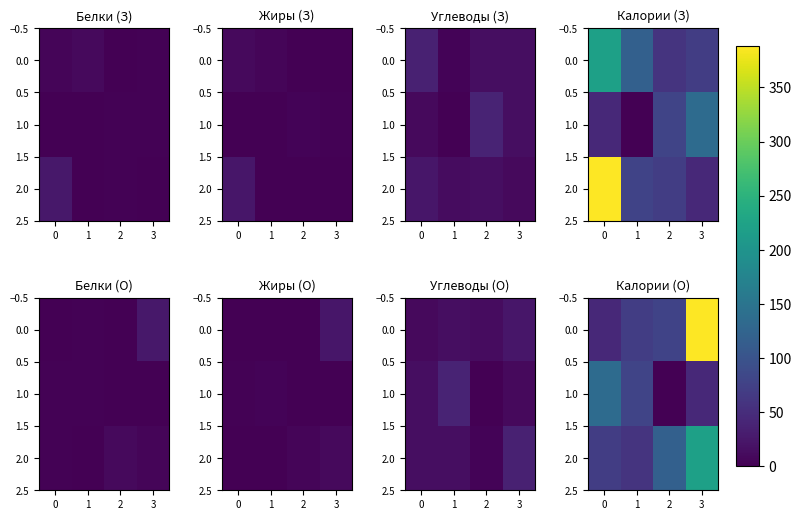

What is the sum of all 2.0 values?

468.0